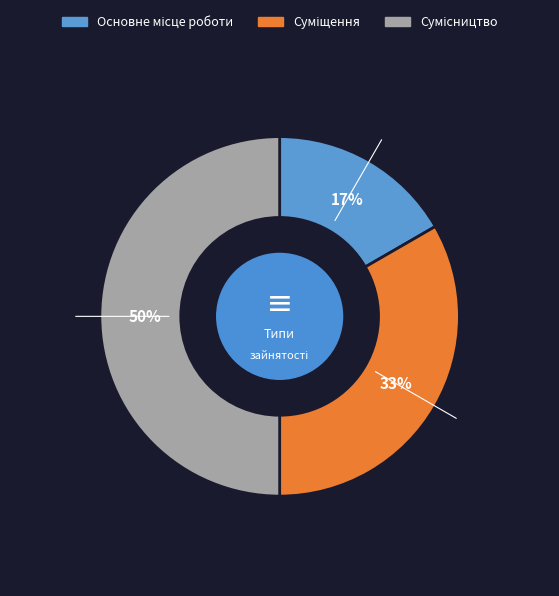

To the nearest percent, what is the average slice percentage?

33%